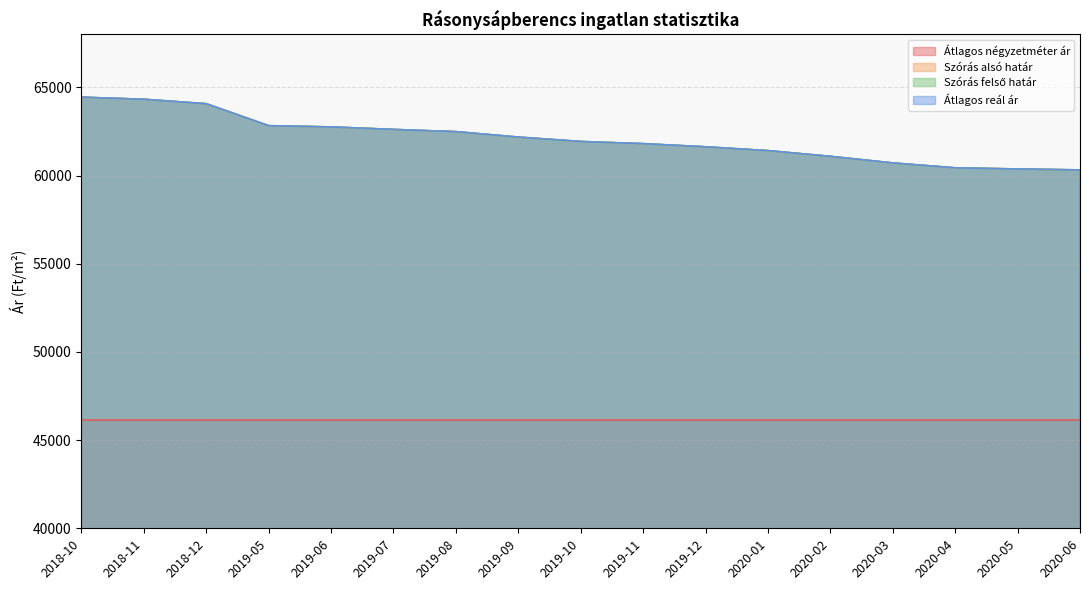

At which category does the chart reach its peak across all series?

2018-10